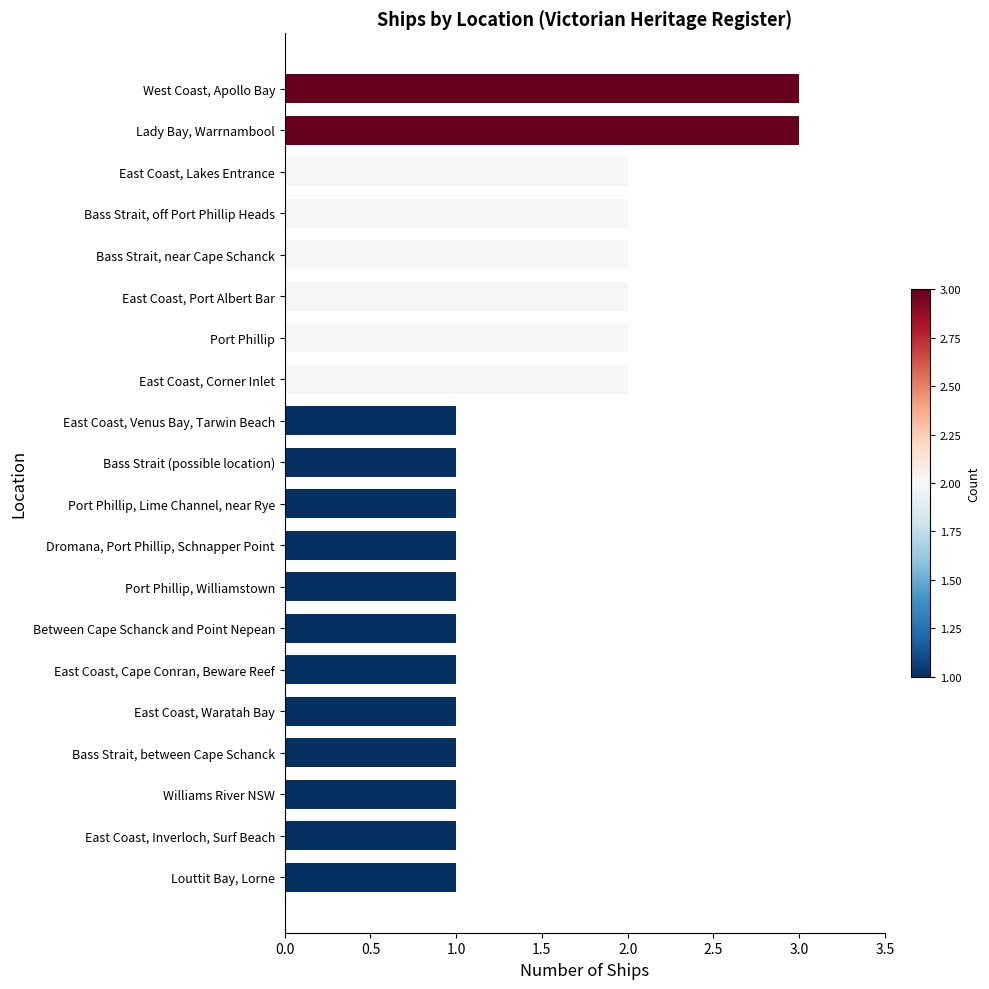

Between Dromana, Port Phillip, Schnapper Point and West Coast, Apollo Bay, which is larger?

West Coast, Apollo Bay